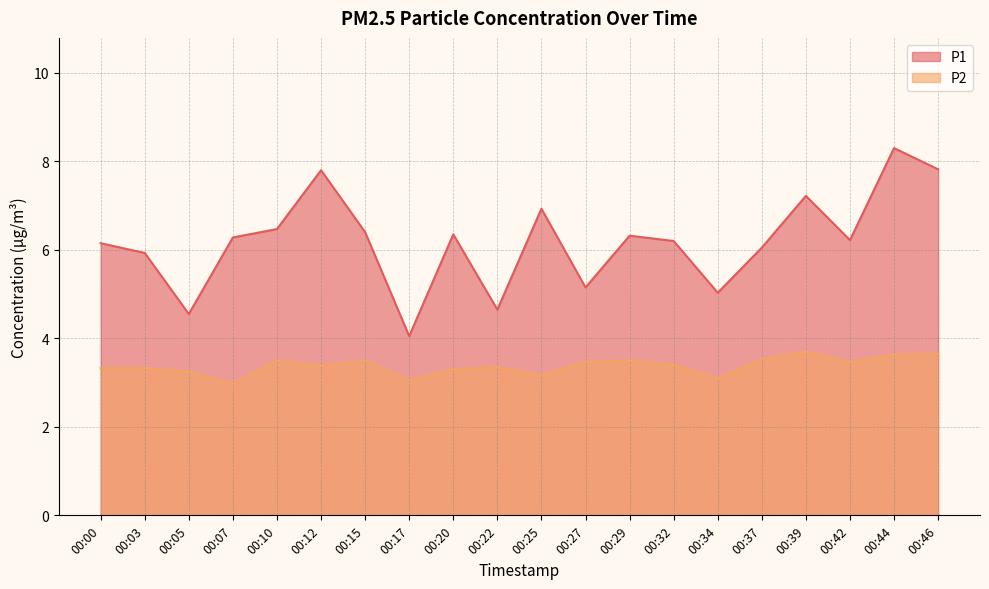

What is the difference between the P1 values at 00:12 and 00:07?

1.5